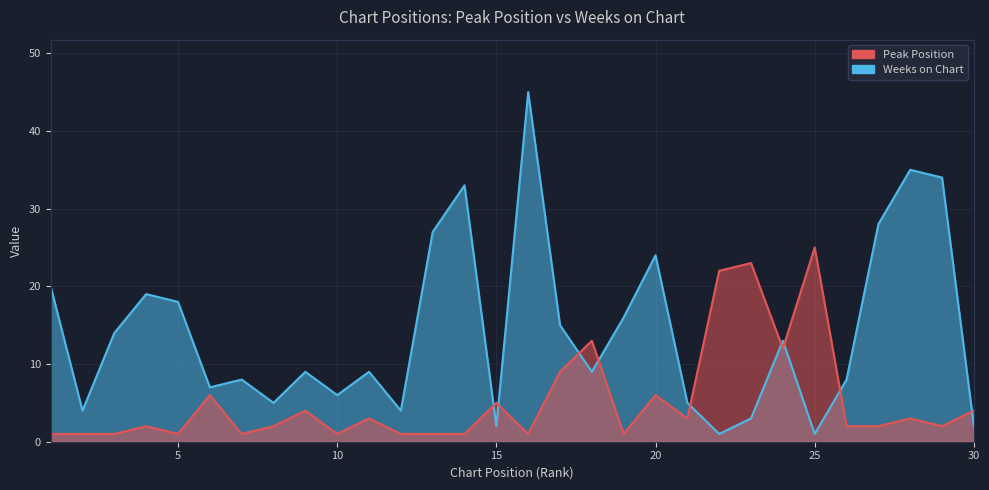

How many interior local peaks does the Peak Position series have?

10